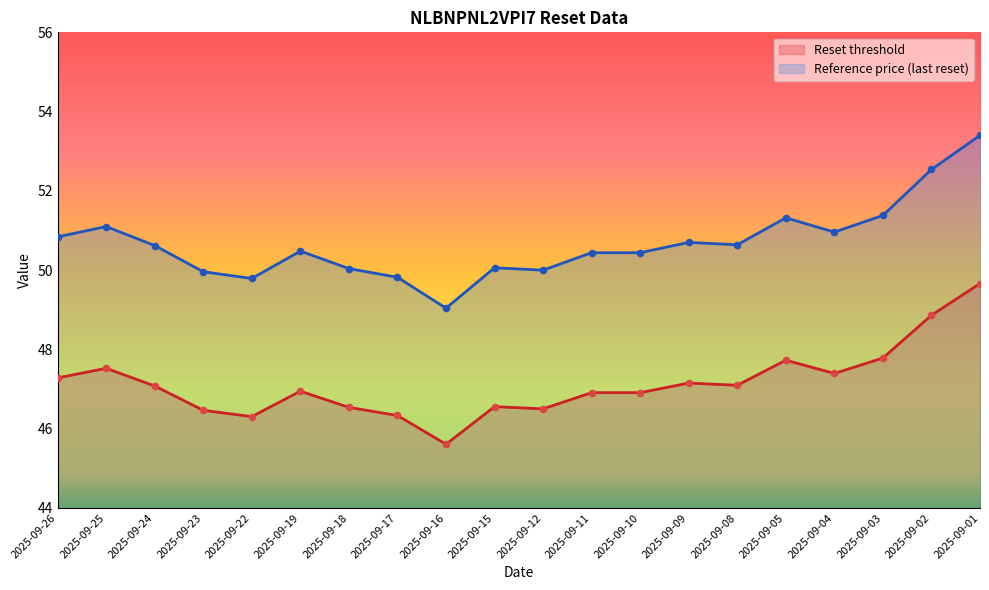

What are all the series names shown in the legend?

Reset threshold, Reference price (last reset)